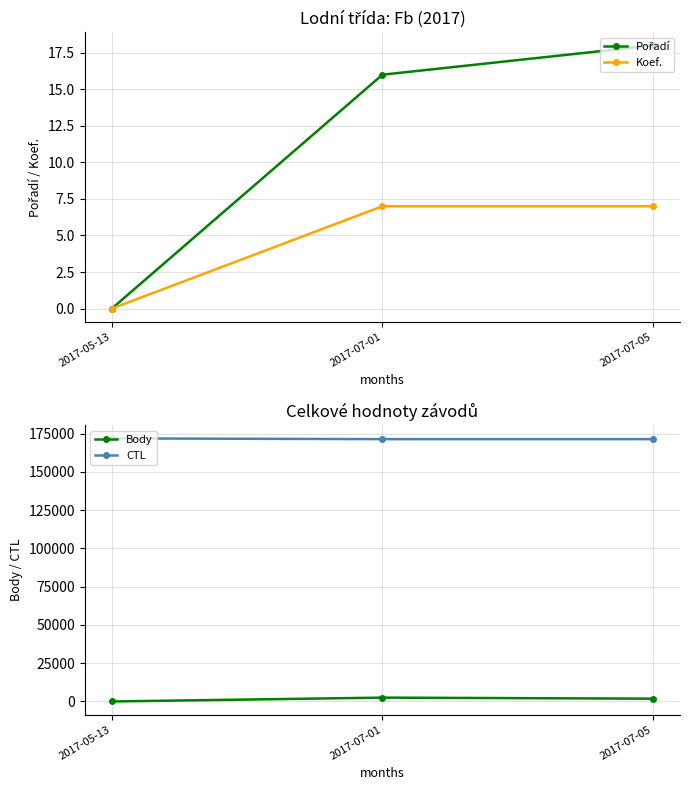

Rank the series by their maximum value, from highest to lowest.

CTL, Body, Pořadí, Koef.